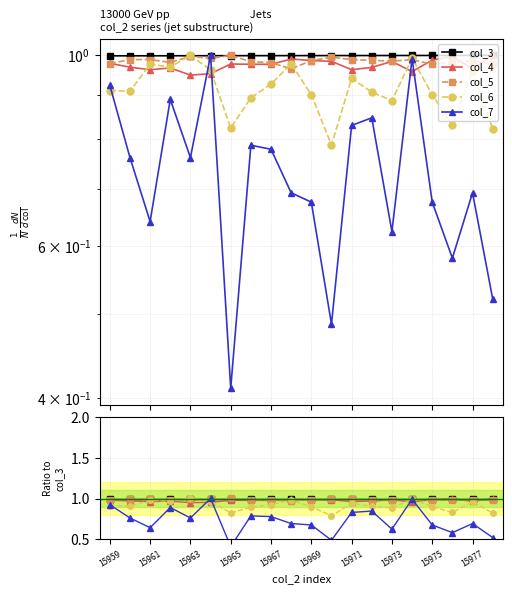

Is the value of col_5 at 14 greater than the value of col_4 at 15?

Yes